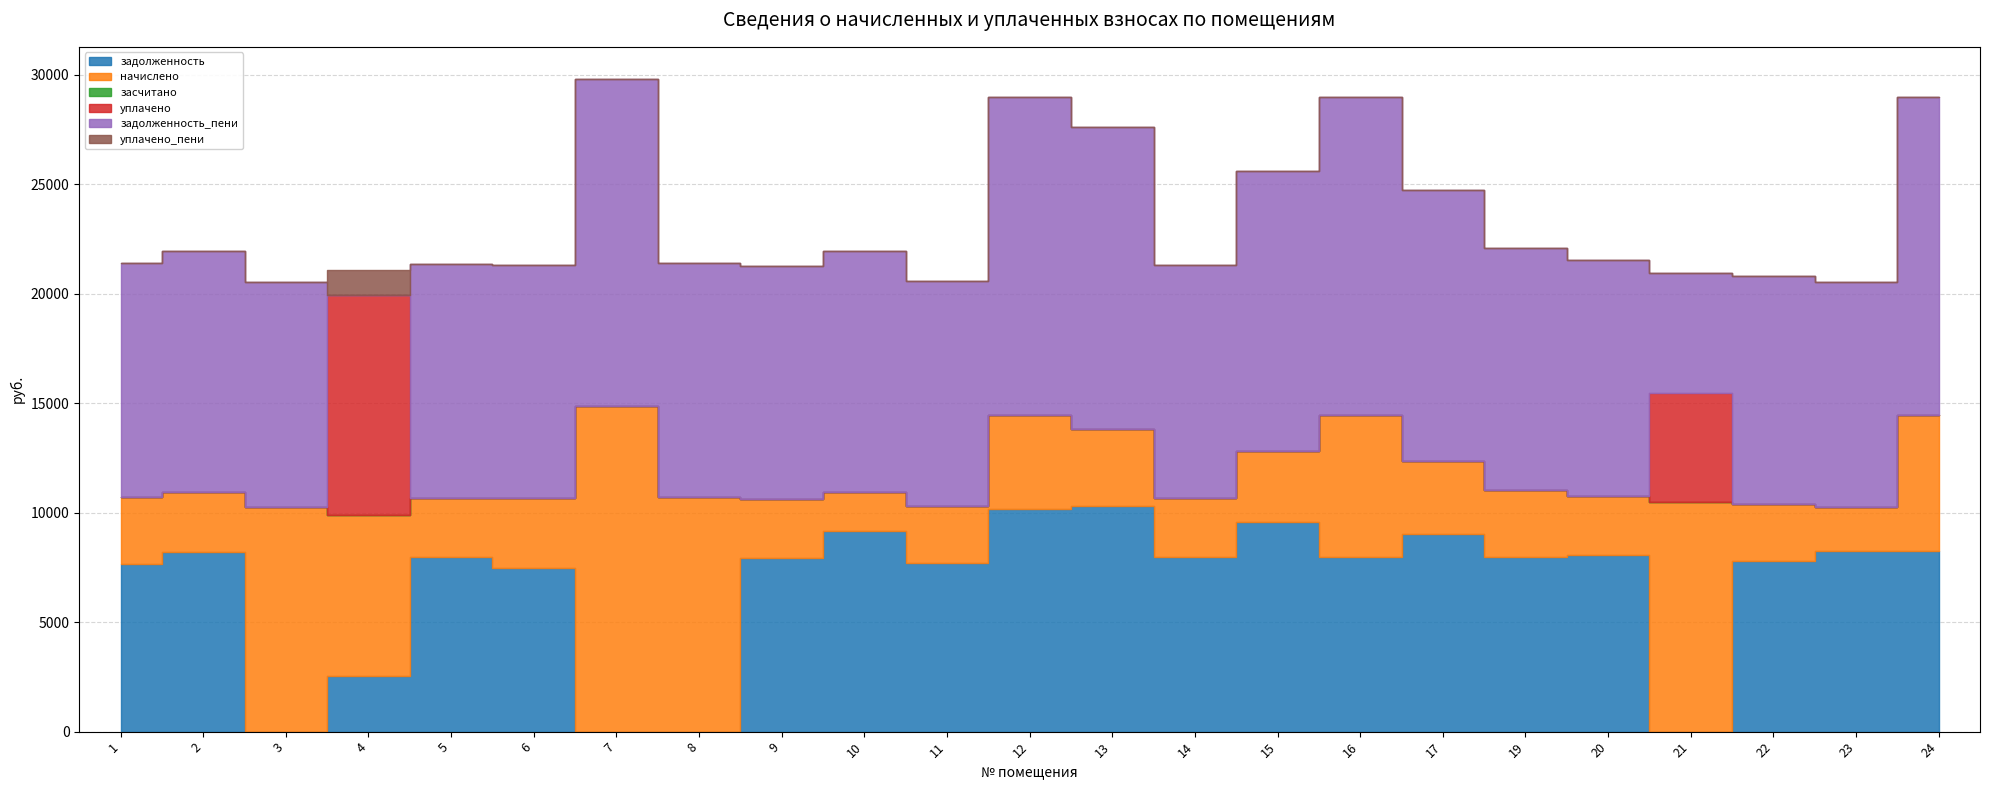

True or false: начислено and уплачено_пени cross at least once.

False